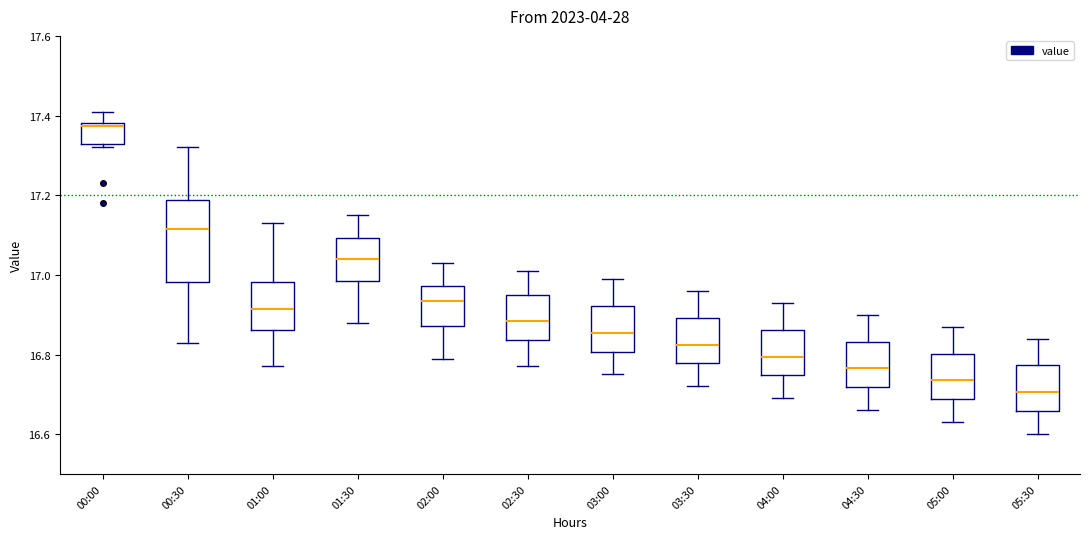

Where does the upper whisker of the box for 01:00 end on the y-axis? The values are not printed on the chart, so give them approximately, as read against the axis.

17.14